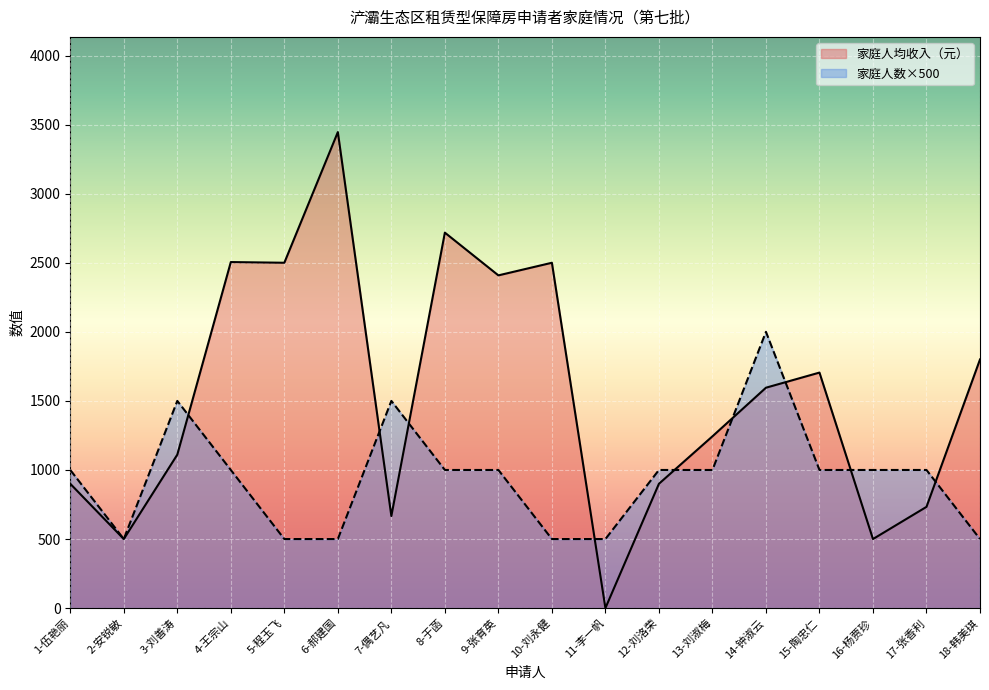

What is the difference between the maximum and second lowest values in the 家庭人均收入（元） series?

2945.8